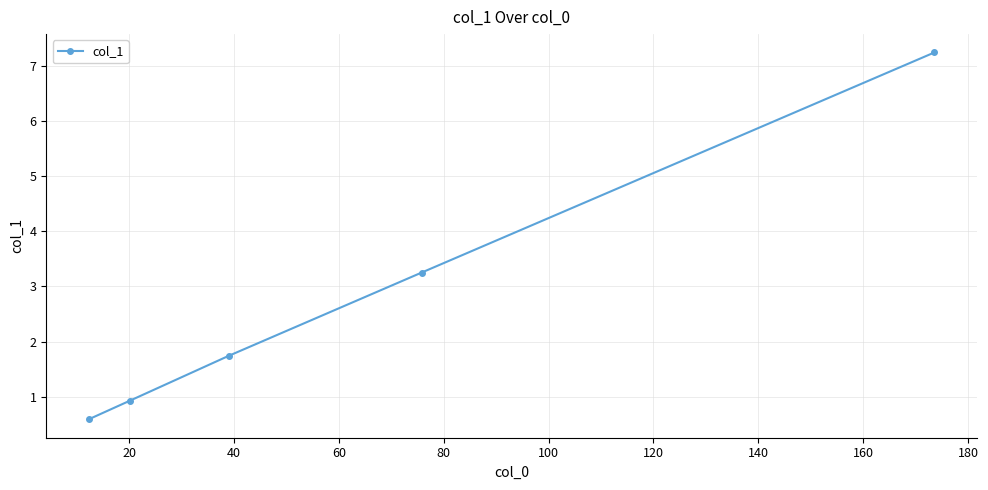

True or false: the data has more than 2 interior local peaks.

False